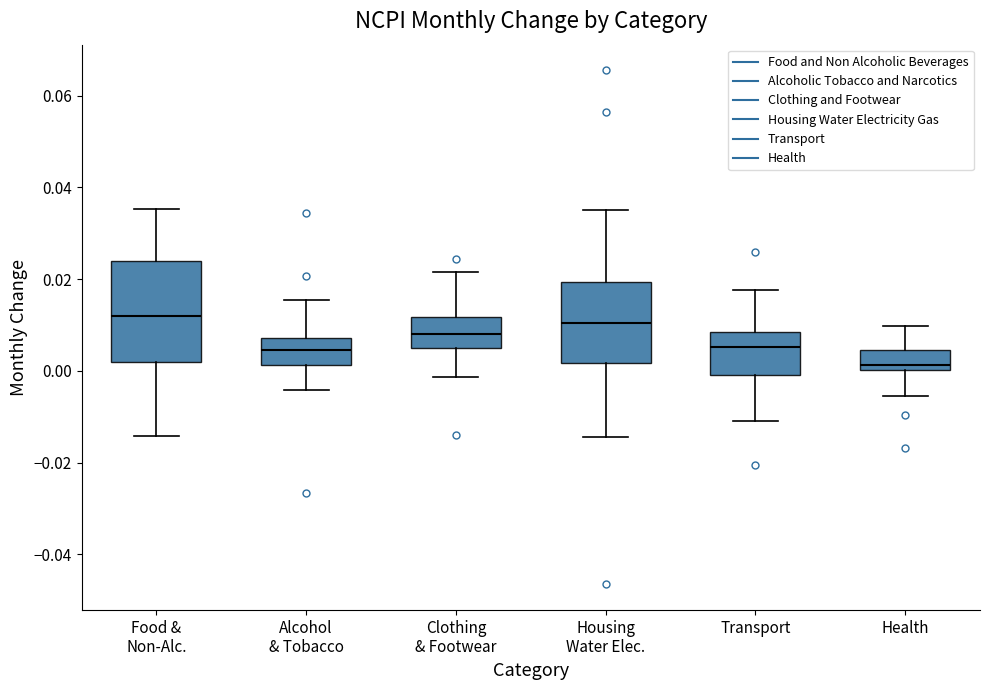

Reading left to right, read every box against the y-axis: the position of its median line, the range the box covers, and the ends of its whiskers. The values are not printed on the chart, so give them approximately, as read against the axis.

Food & Non-Alc.: median 0.012, box 0.002 to 0.024, whiskers -0.014 to 0.036
Alcohol & Tobacco: median 0.004, box 0.002 to 0.008, whiskers -0.004 to 0.016
Clothing & Footwear: median 0.008, box 0.006 to 0.012, whiskers -0.002 to 0.022
Housing Water Elec.: median 0.010, box 0.002 to 0.020, whiskers -0.014 to 0.034
Transport: median 0.006, box 0.000 to 0.008, whiskers -0.010 to 0.018
Health: median 0.002, box 0.000 to 0.004, whiskers -0.006 to 0.010